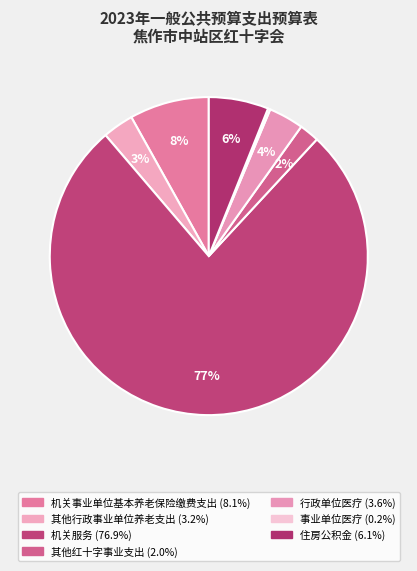

To the nearest percent, what percentage of the pie is 机关事业单位基本养老保险缴费支出?

8%